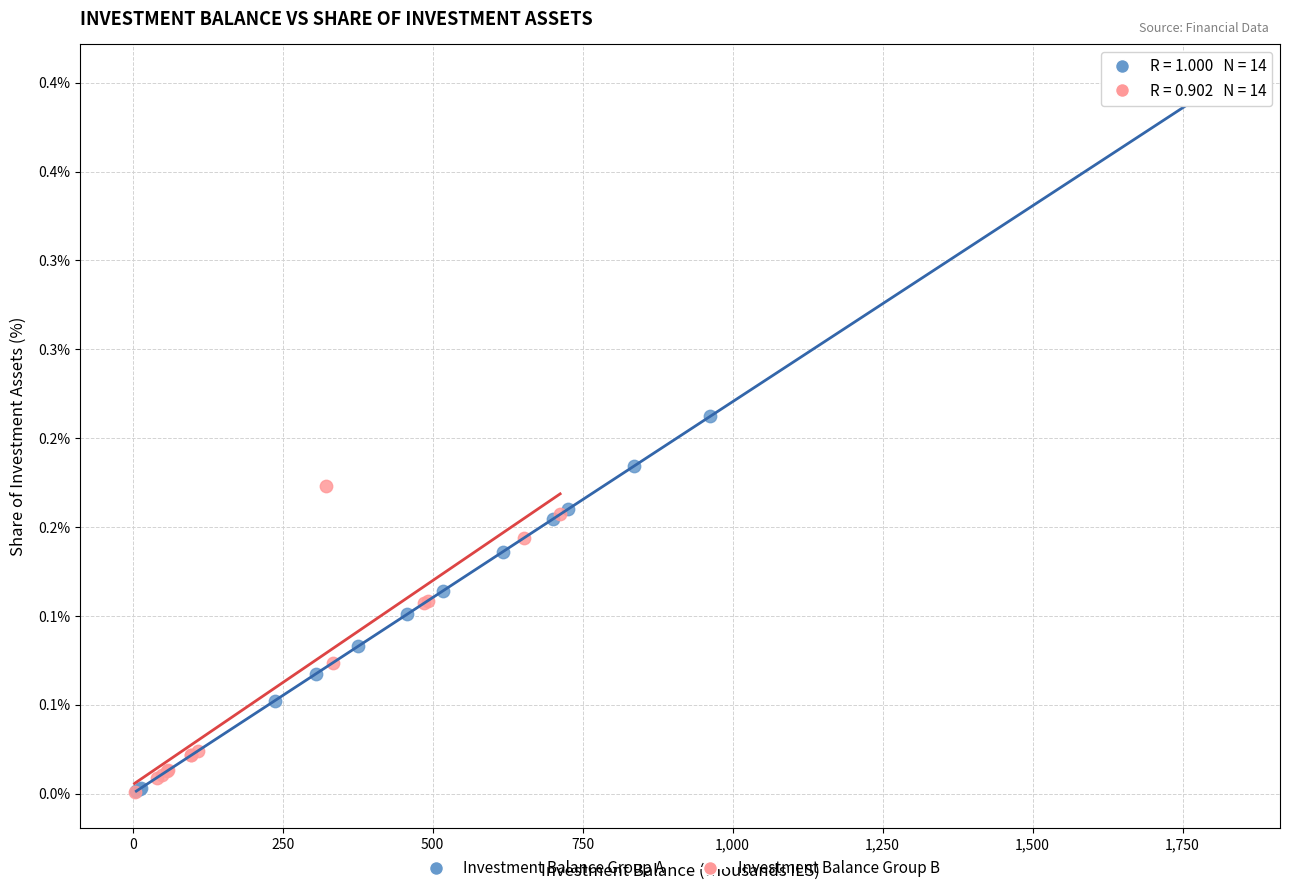

Which series contains the highest Y value?

Investment Balance Group A